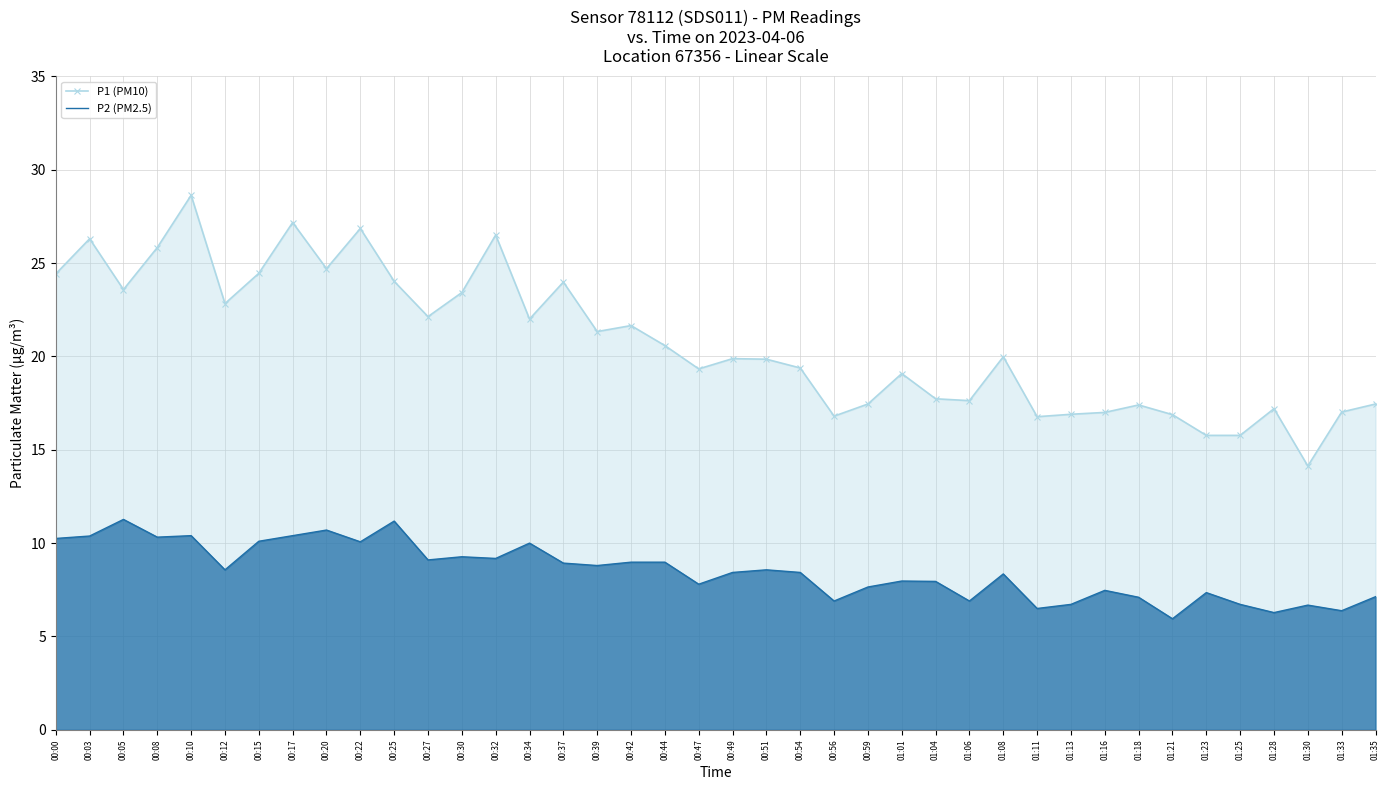

Does the chart have visible grid lines?

Yes